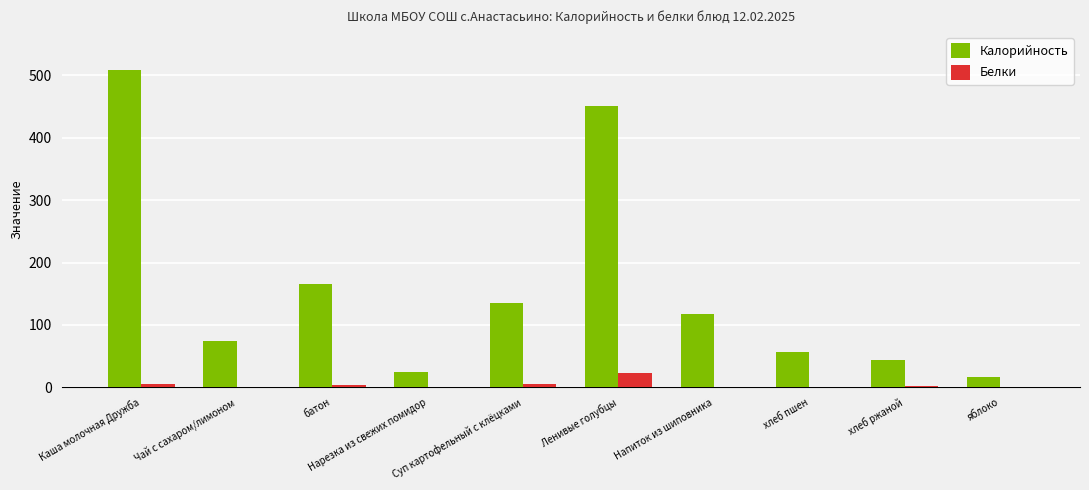

Which series has the widest spread of values?

Калорийность